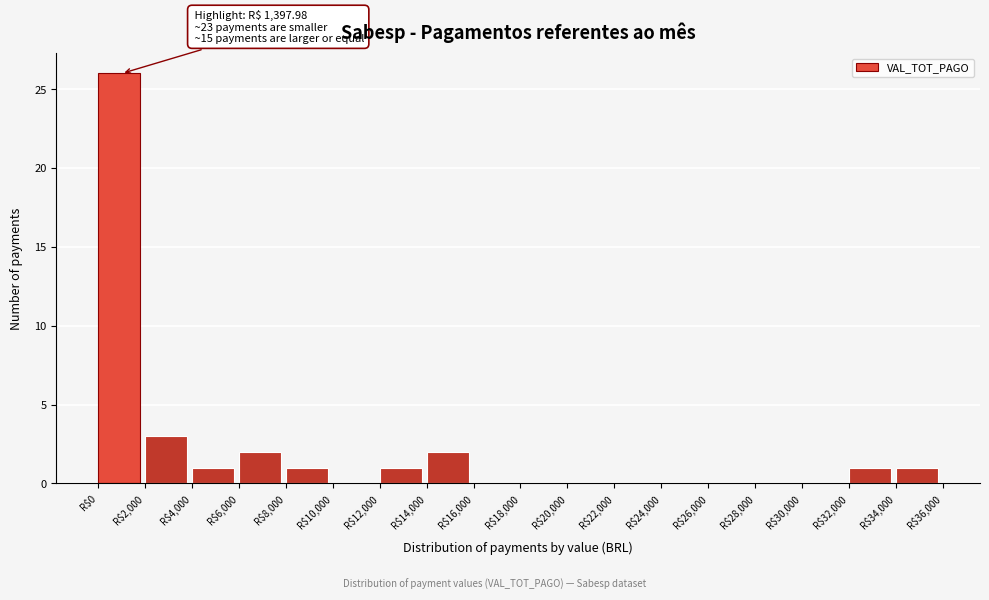

Which range on the x-axis has the tallest bar?

0 to 2000